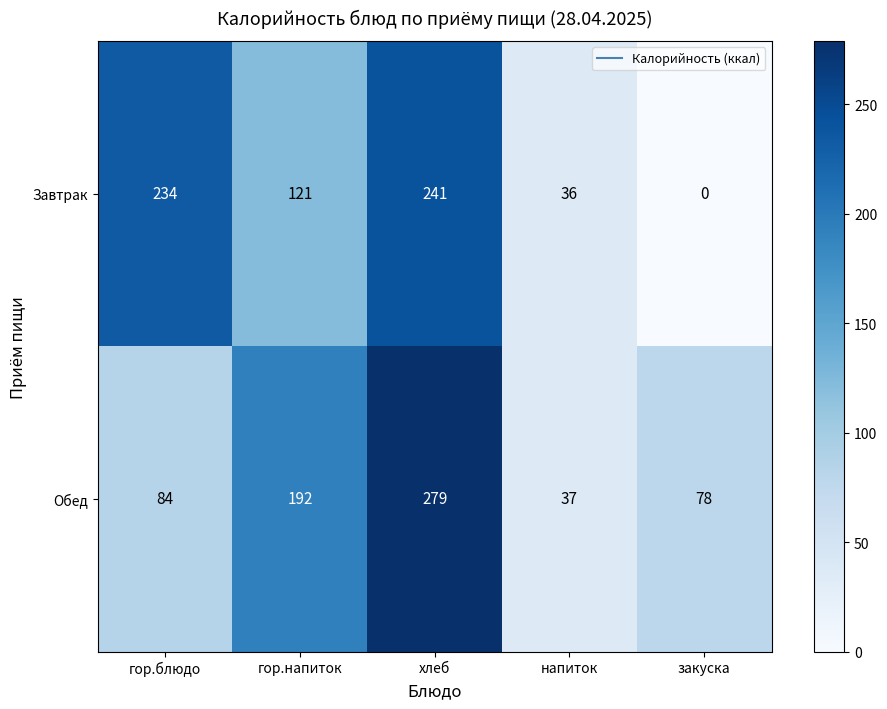

What is the maximum value shown in the chart?

279